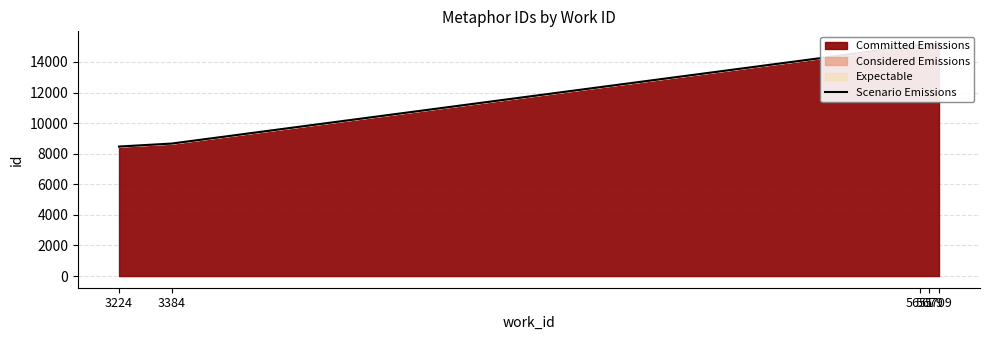

What value does the data have at 5651?

15103